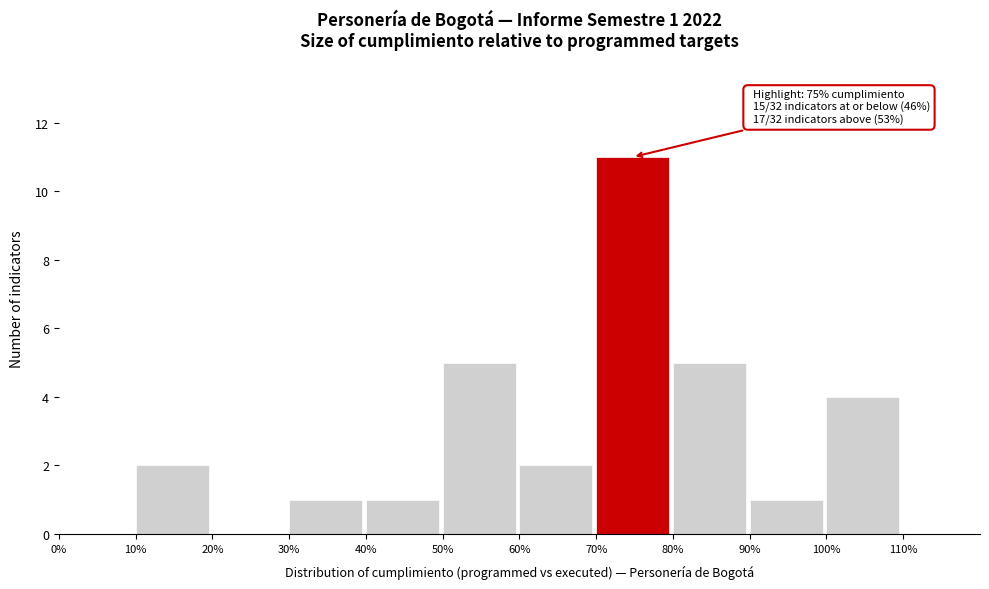

Reading right to left, extract all data points from this chart.

110%=0	100%=4	90%=1	80%=5	70%=11	60%=2	50%=5	40%=1	30%=1	20%=0	10%=2	0%=0